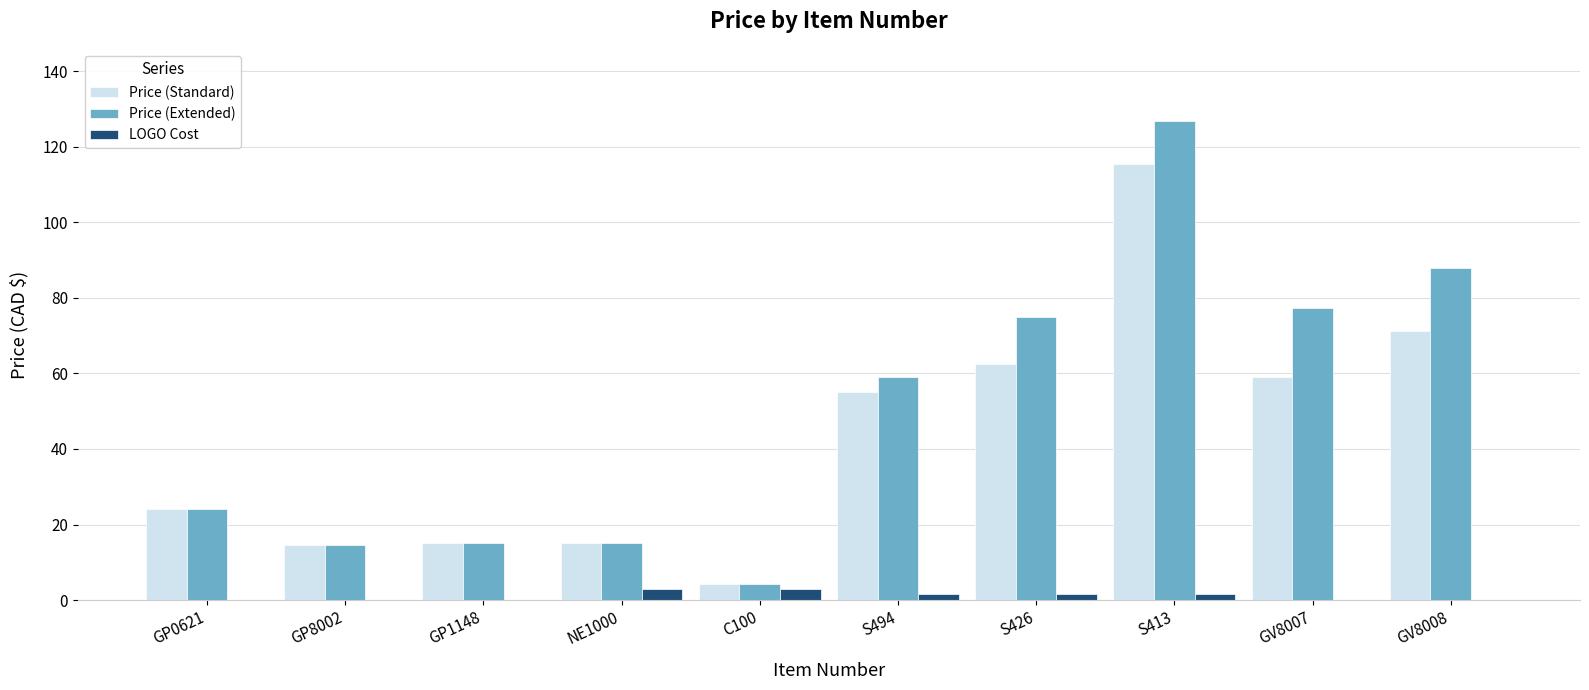

Where is Price (Standard) nearest to the value 59?

GV8007